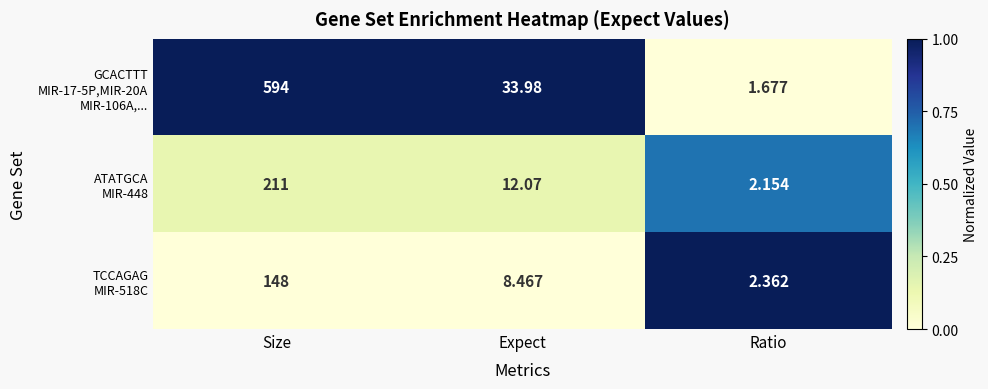

Which label corresponds to the largest value in the chart?

Size